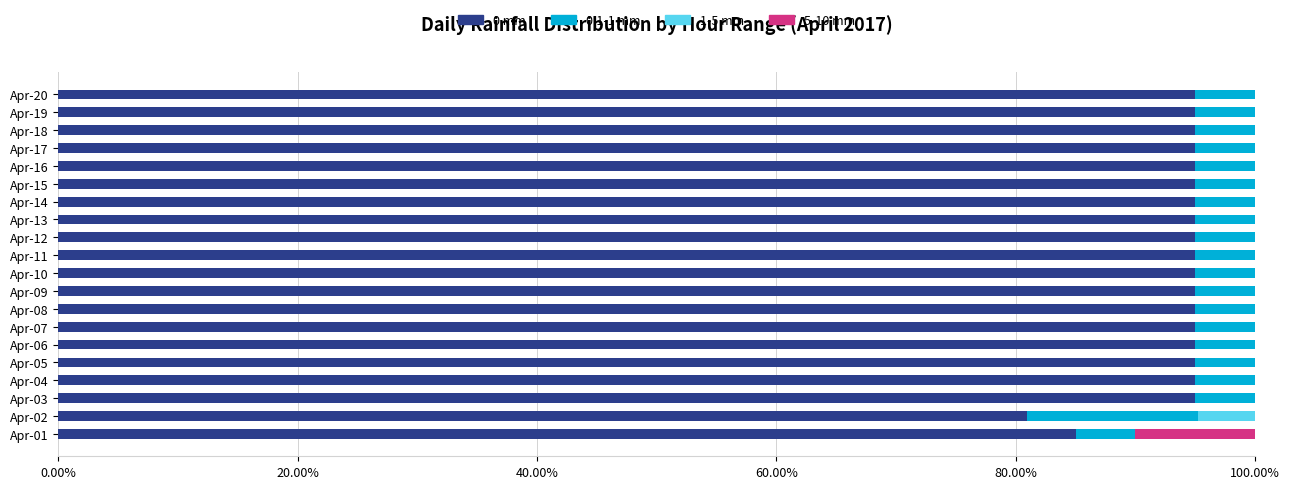

What are all the series names shown in the legend?

0 mm, 0.1-1 mm, 1-5 mm, 5-10 mm